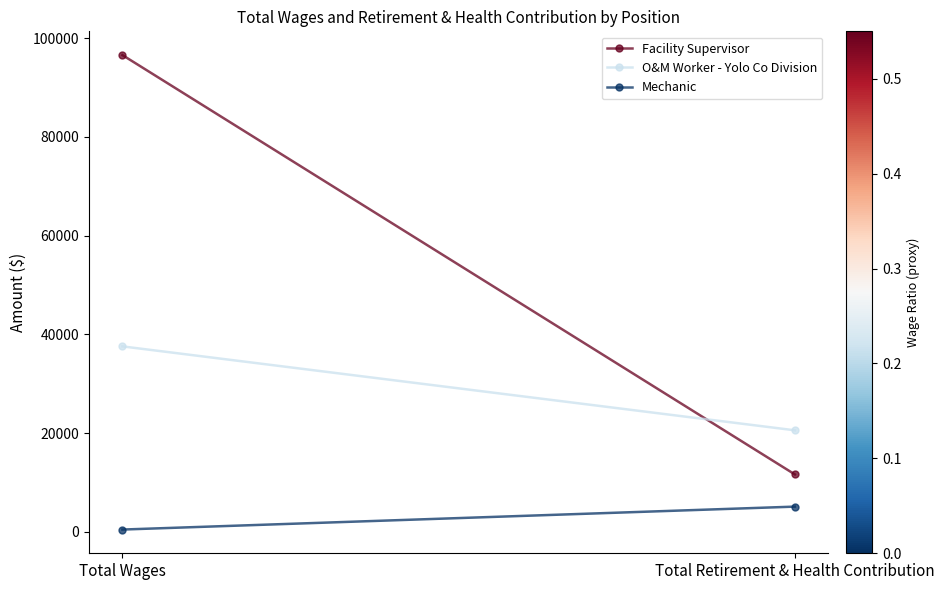

Reading left to right, what are all the values shown in this chart?

Facility Supervisor: Total Wages=96553	Total Retirement & Health Contribution=11623
O&M Worker - Yolo Co Division: Total Wages=37555	Total Retirement & Health Contribution=20557
Mechanic: Total Wages=459	Total Retirement & Health Contribution=5104